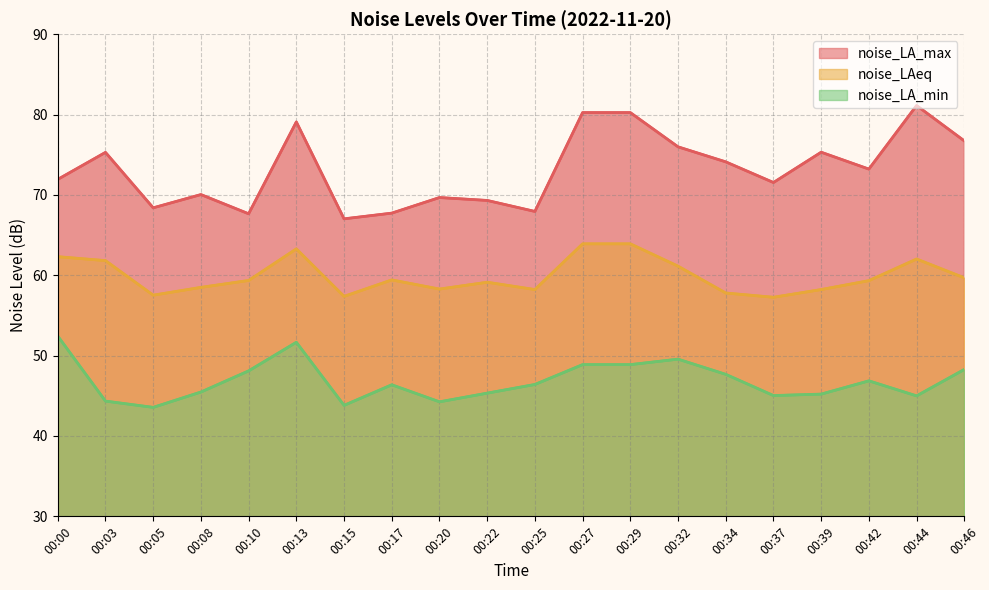

Which series has the largest total across all categories?

noise_LA_max